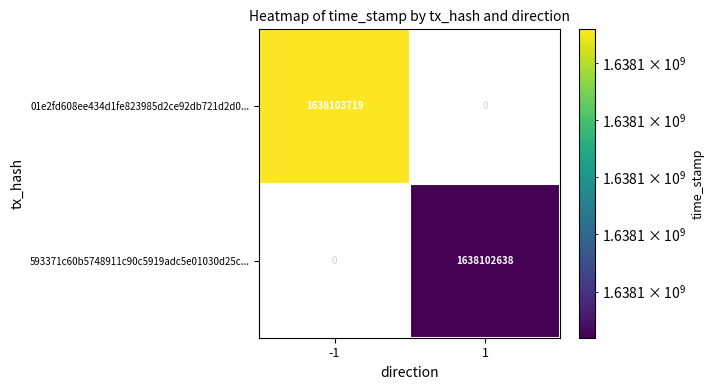

Between 1 and -1, which is larger?

-1